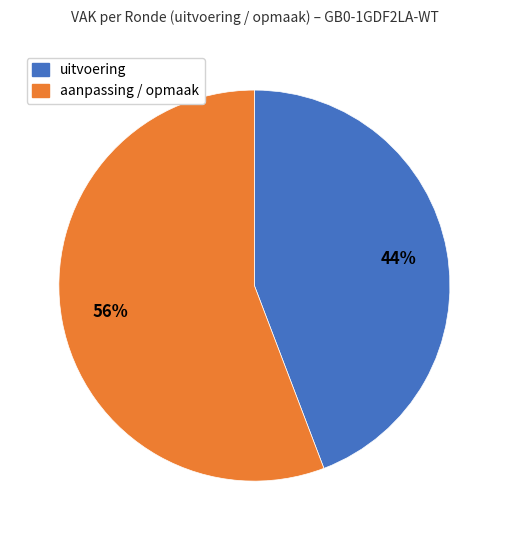

Is there a majority slice in this chart?

Yes